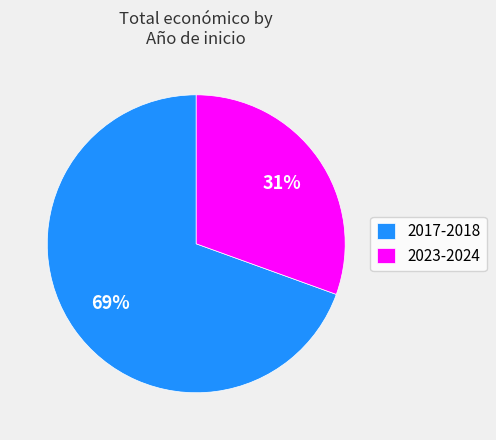

True or false: 2017-2018 accounts for 69% of the total.

True